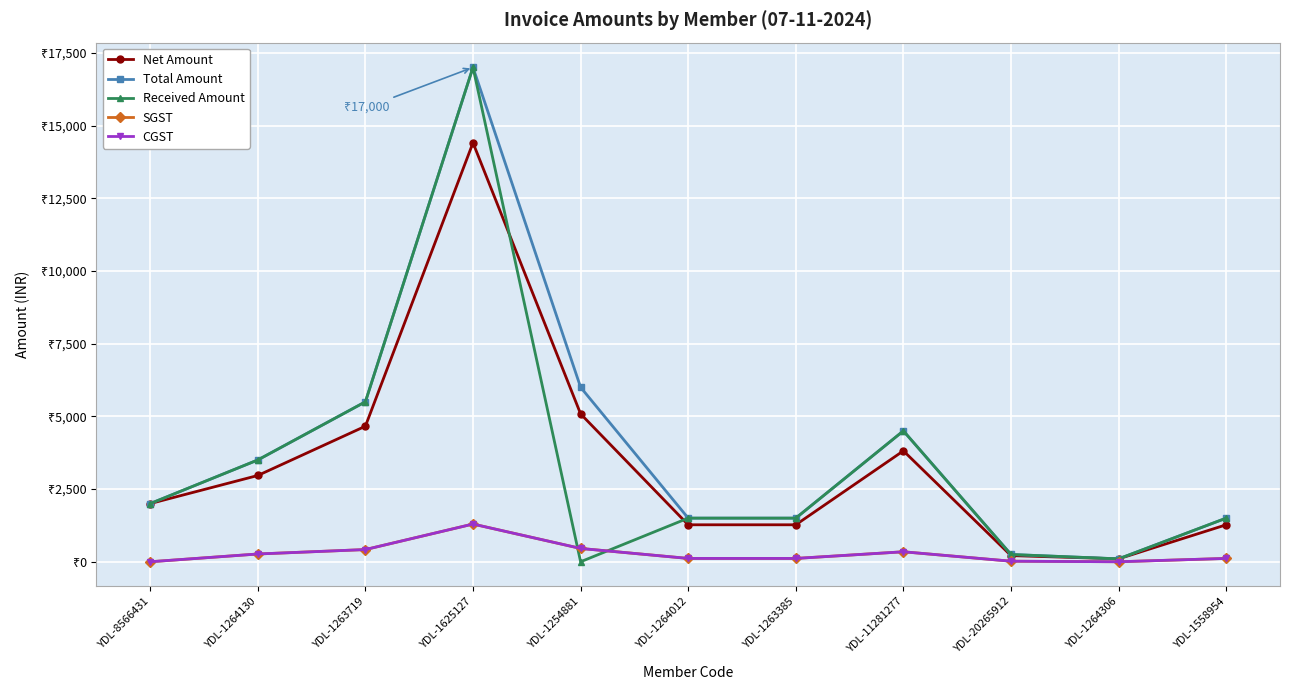

Reading left to right, transcribe all the data shown in this chart.

Net Amount: YDL-8566431=2000.0	YDL-1264130=2966.1	YDL-1263719=4661.0	YDL-1625127=14406.8	YDL-1254881=5084.7	YDL-1264012=1271.2	YDL-1263385=1271.2	YDL-11281277=3813.6	YDL-20265912=211.9	YDL-1264306=100.0	YDL-1558954=1271.2
Total Amount: YDL-8566431=2000.0	YDL-1264130=3500.0	YDL-1263719=5500.0	YDL-1625127=17000.0	YDL-1254881=6000.0	YDL-1264012=1500.0	YDL-1263385=1500.0	YDL-11281277=4500.0	YDL-20265912=250.0	YDL-1264306=100.0	YDL-1558954=1500.0
Received Amount: YDL-8566431=2000.0	YDL-1264130=3500.0	YDL-1263719=5500.0	YDL-1625127=17000.0	YDL-1254881=0.0	YDL-1264012=1500.0	YDL-1263385=1500.0	YDL-11281277=4500.0	YDL-20265912=250.0	YDL-1264306=100.0	YDL-1558954=1500.0
SGST: YDL-8566431=0.0	YDL-1264130=266.9	YDL-1263719=419.5	YDL-1625127=1296.6	YDL-1254881=457.6	YDL-1264012=114.4	YDL-1263385=114.4	YDL-11281277=343.2	YDL-20265912=19.1	YDL-1264306=0.0	YDL-1558954=114.4
CGST: YDL-8566431=0.0	YDL-1264130=266.9	YDL-1263719=419.5	YDL-1625127=1296.6	YDL-1254881=457.6	YDL-1264012=114.4	YDL-1263385=114.4	YDL-11281277=343.2	YDL-20265912=19.1	YDL-1264306=0.0	YDL-1558954=114.4